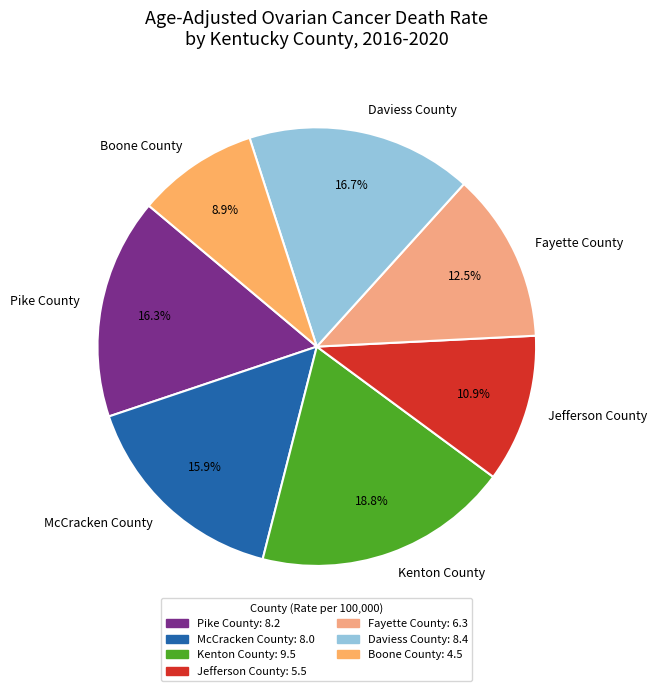

To the nearest percent, what percentage of the pie is McCracken County?

16%